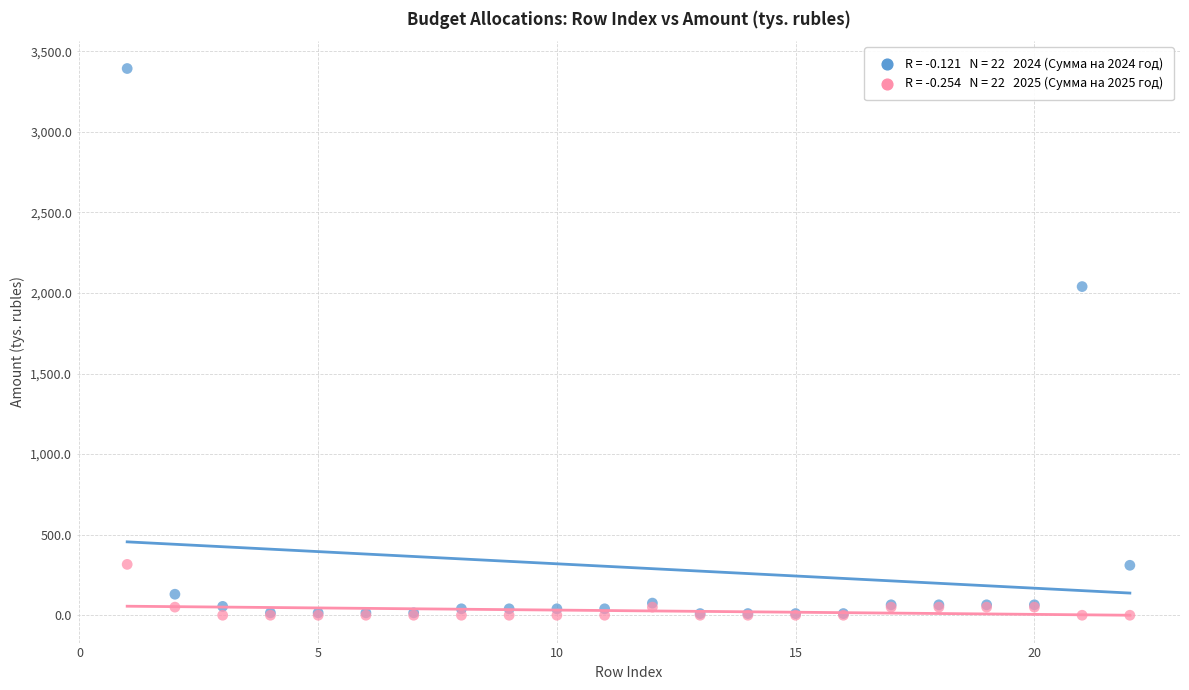

Across all series, what Y value is closest to 1696?

2039.5